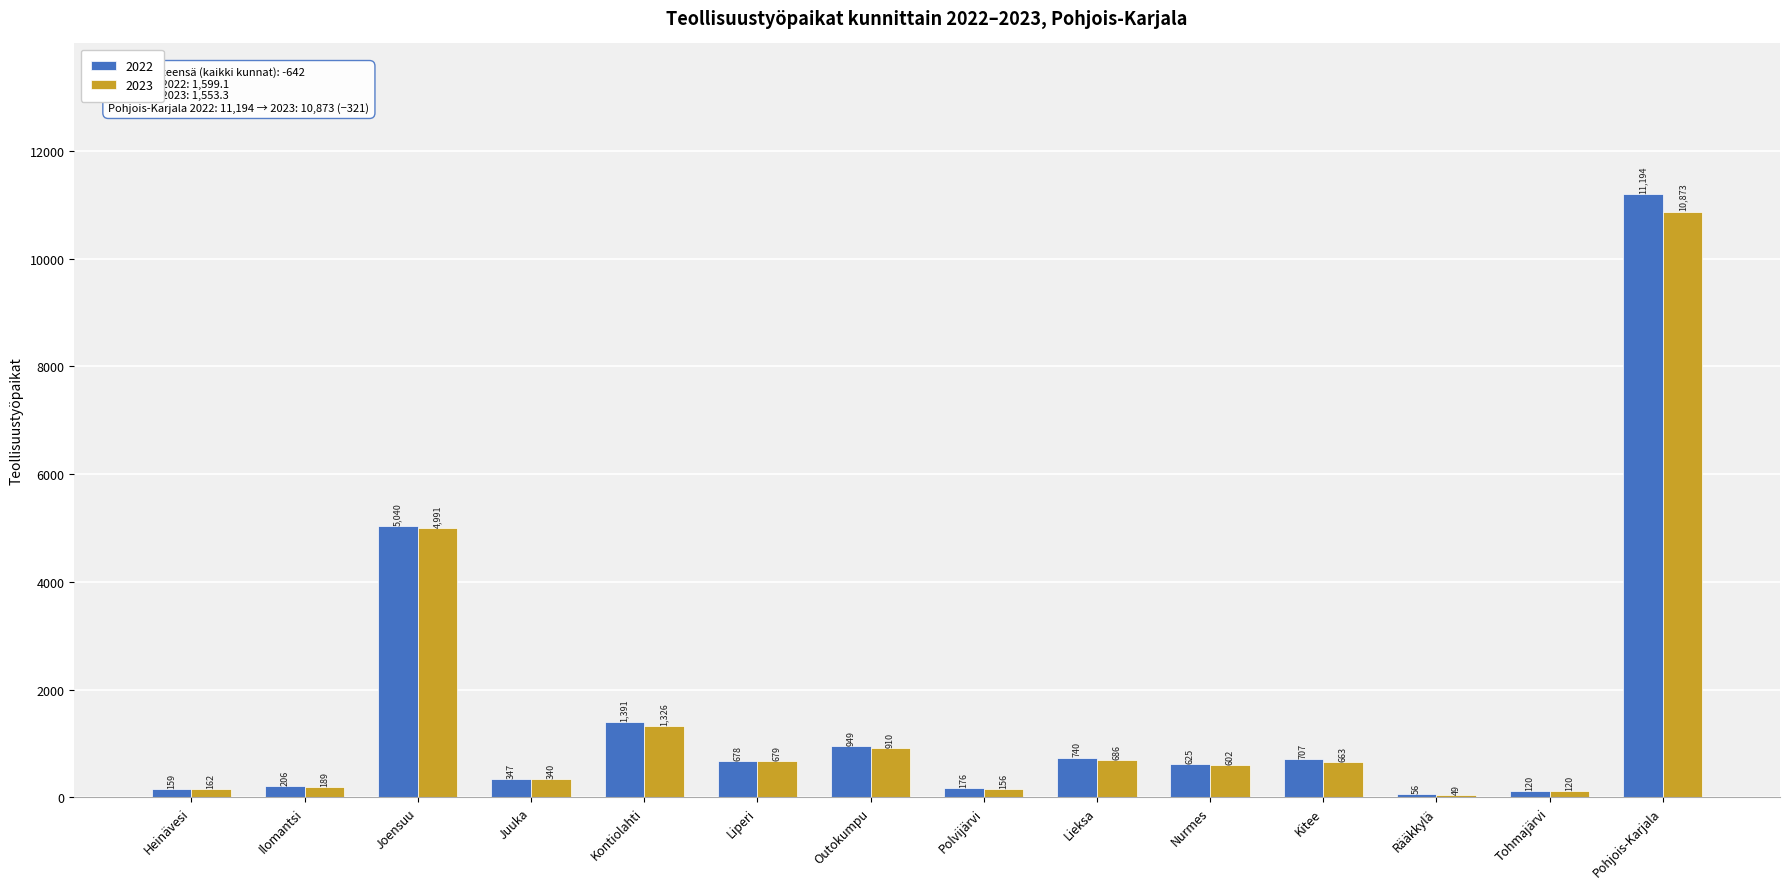

How many groups of bars are there?

14